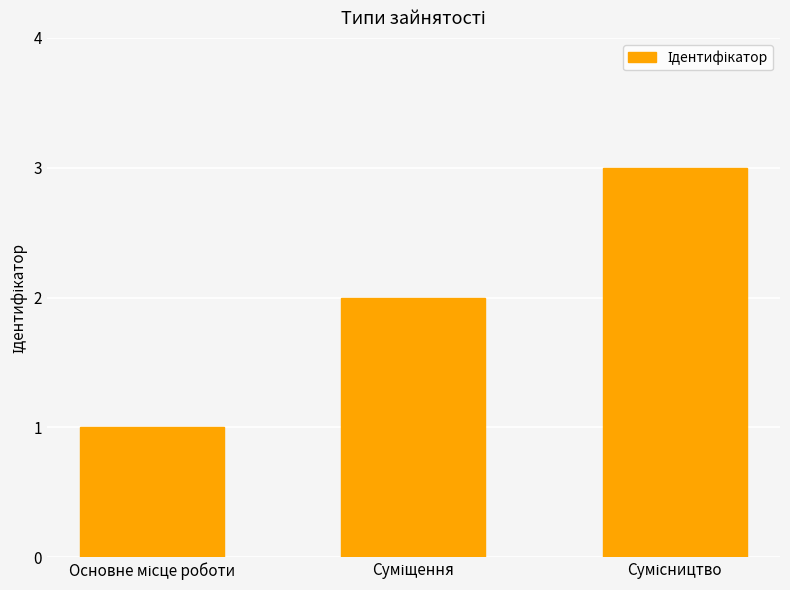

What is the sum of all values?

6